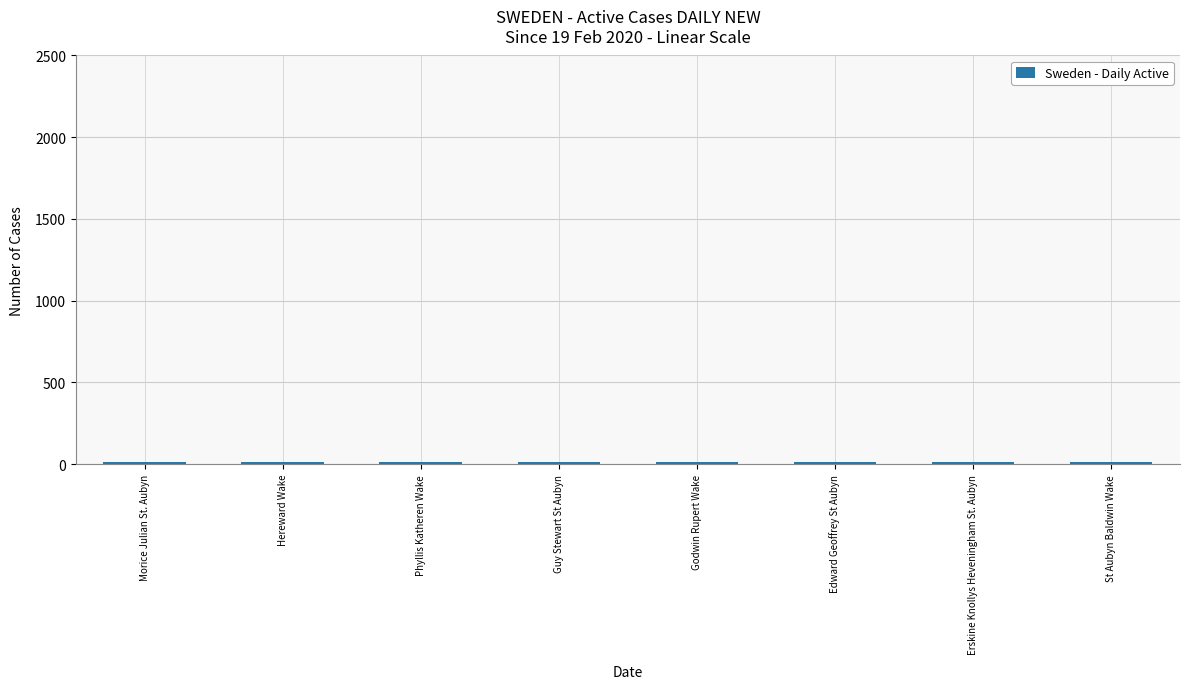

How many categories are shown in the chart?

8